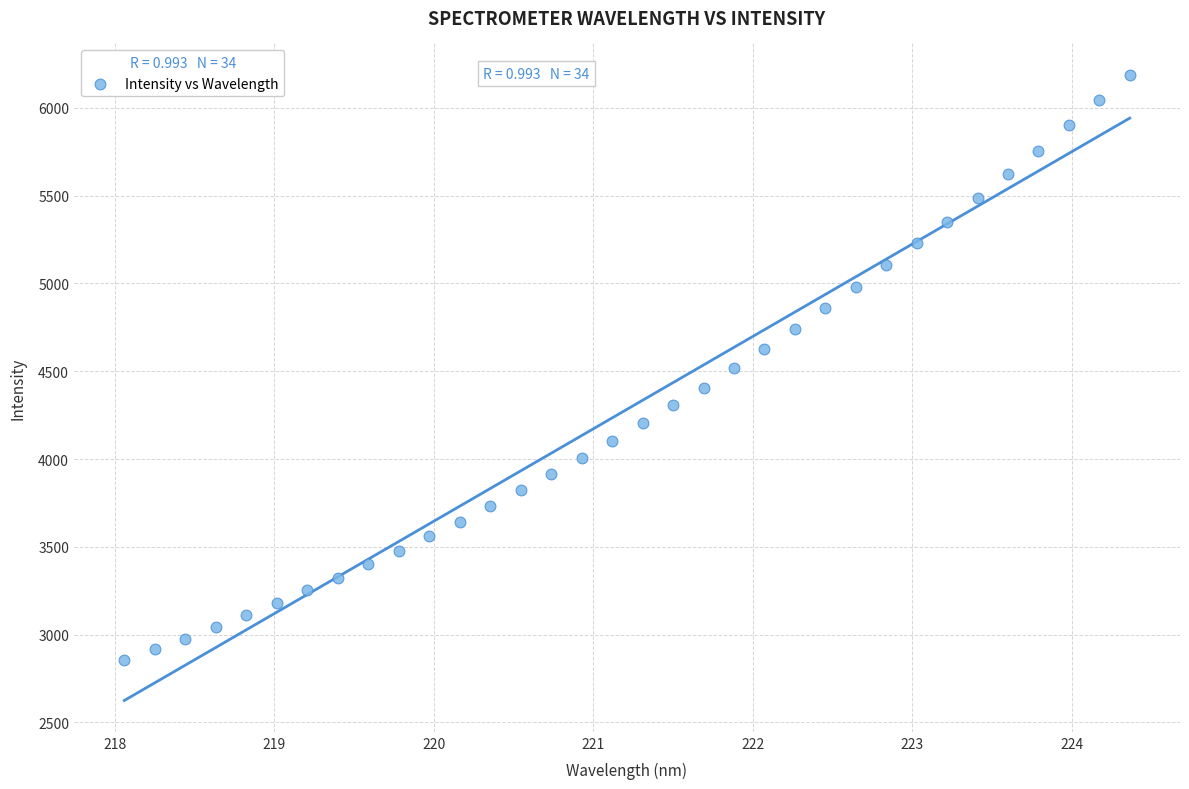

What is the range of X values (max minus min)?

6.3